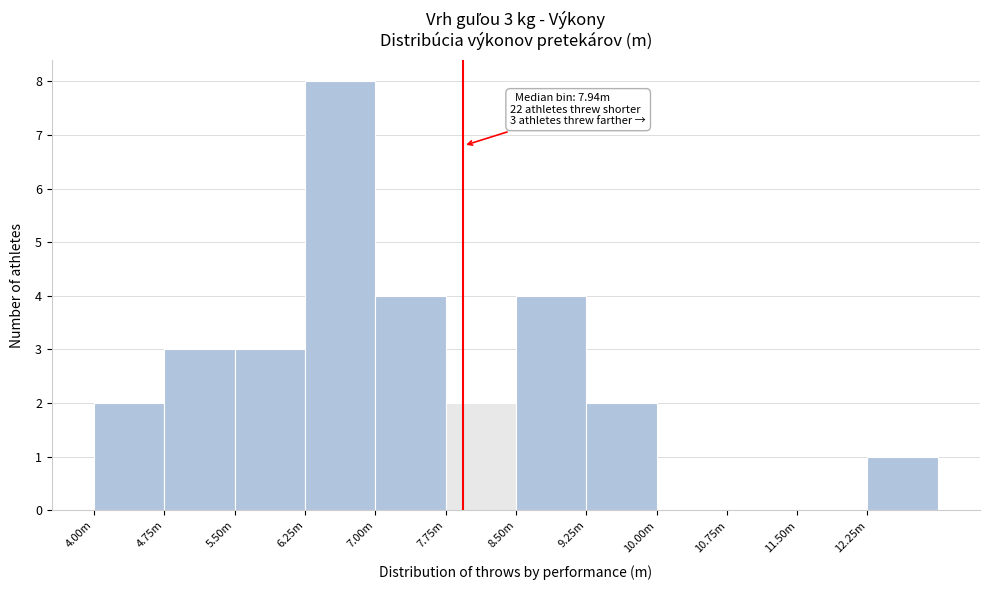

Reading left to right, transcribe all the data shown in this chart.

4.00m=2	4.75m=3	5.50m=3	6.25m=8	7.00m=4	7.75m=2	8.50m=4	9.25m=2	10.00m=0	10.75m=0	11.50m=0	12.25m=1